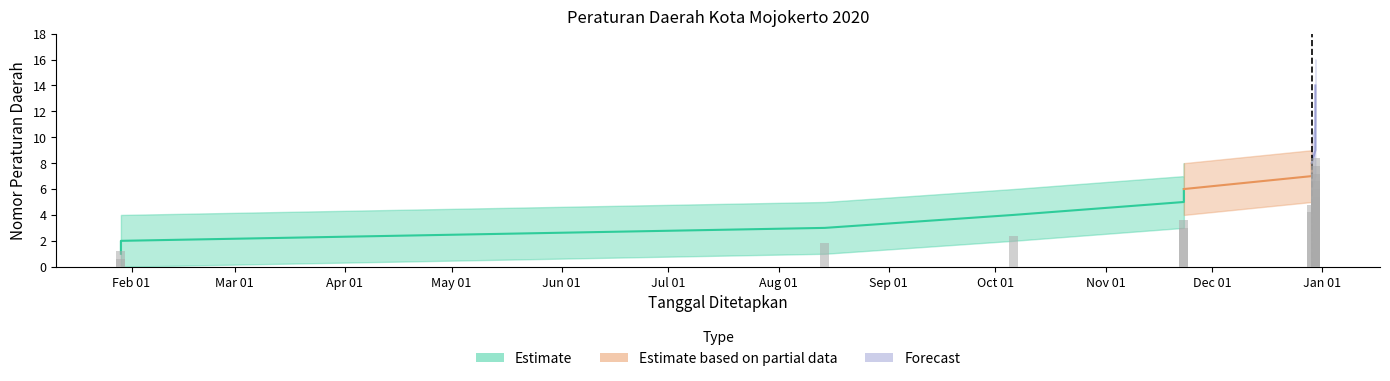

What is the difference between the maximum and minimum values in the No. PD lower series?

12